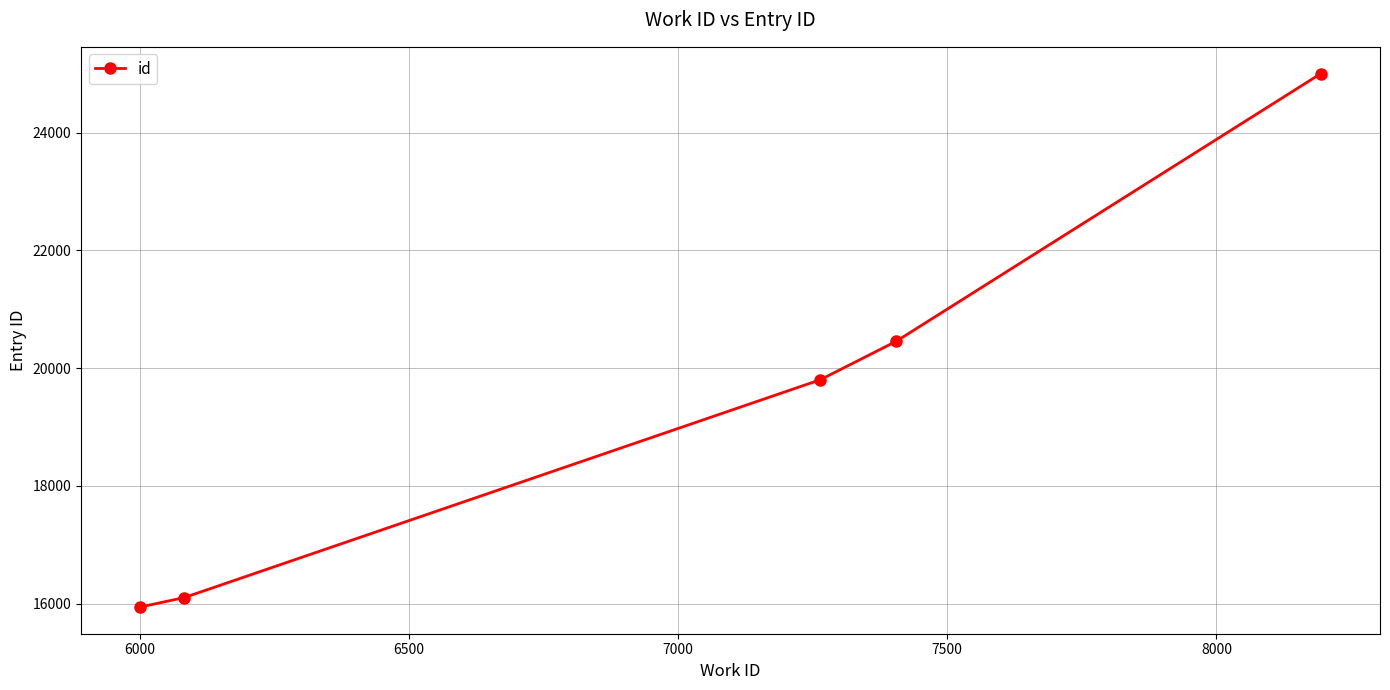

What is the difference between the maximum and second lowest values?

8906